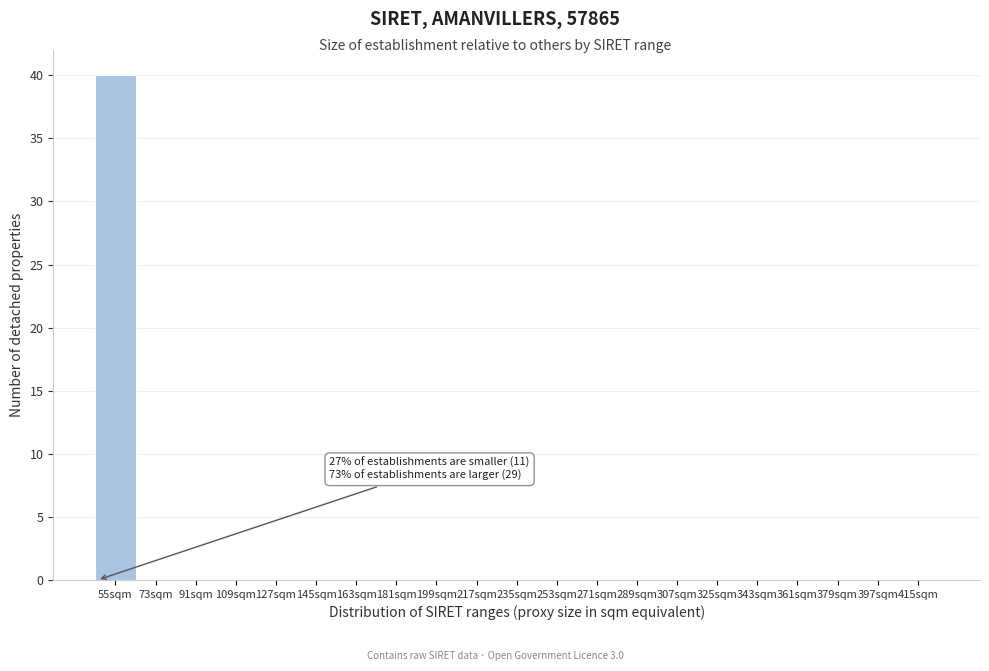

Which category has the highest value across all series?

55sqm